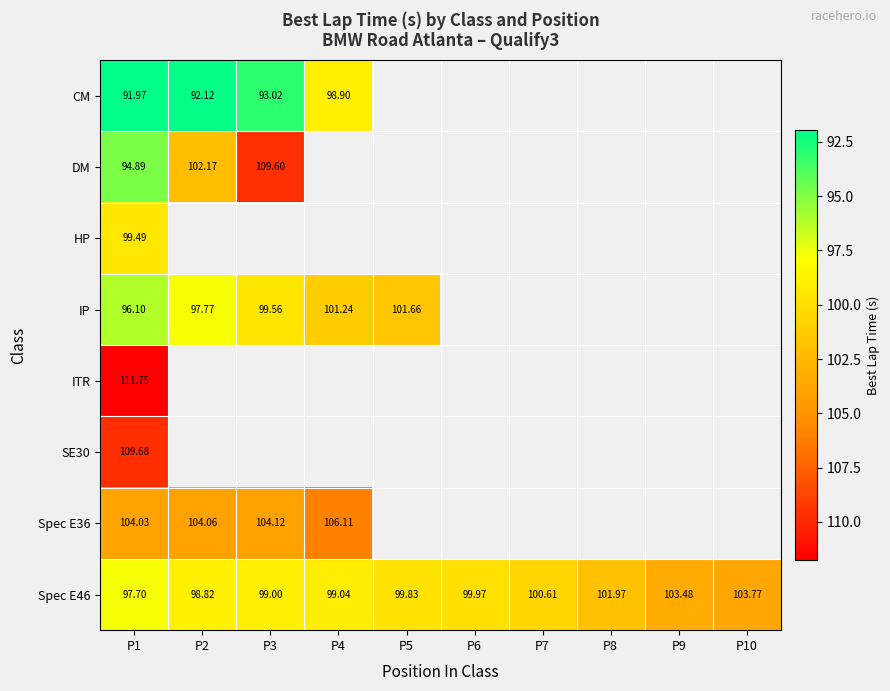

What is the maximum value shown in the chart?

111.8